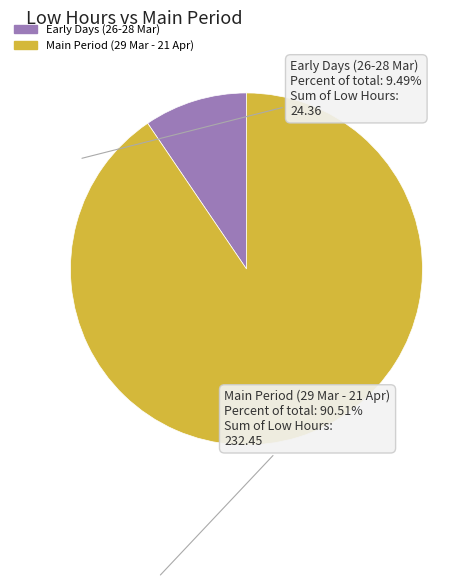

Is there any slice that represents more than half of the pie?

Yes